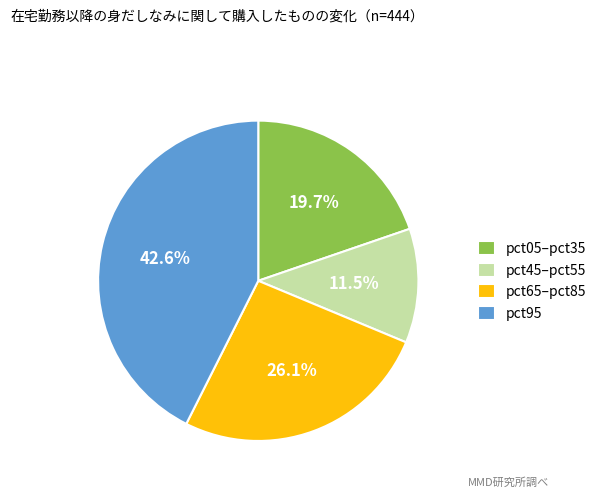

Rank the categories by value from highest to lowest.

pct95, pct65–pct85, pct05–pct35, pct45–pct55